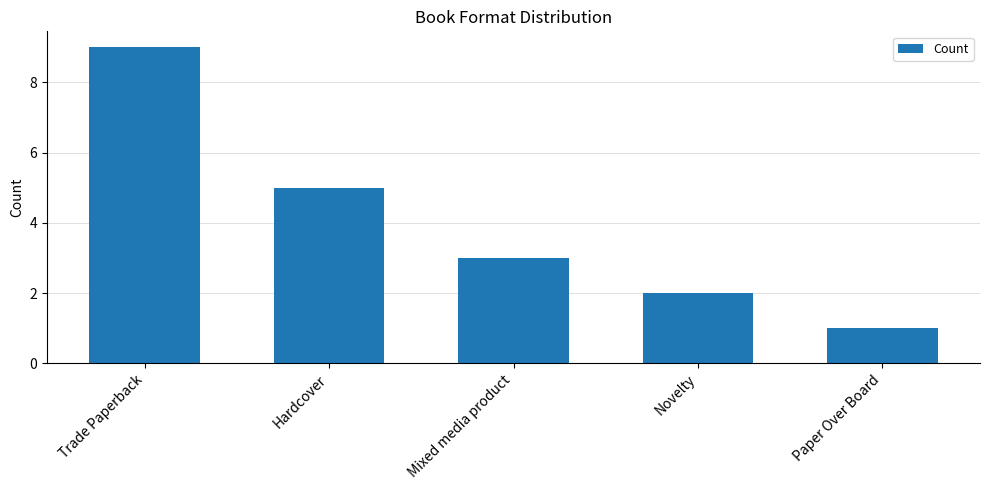

Reading left to right, extract all data points from this chart.

9	5	3	2	1